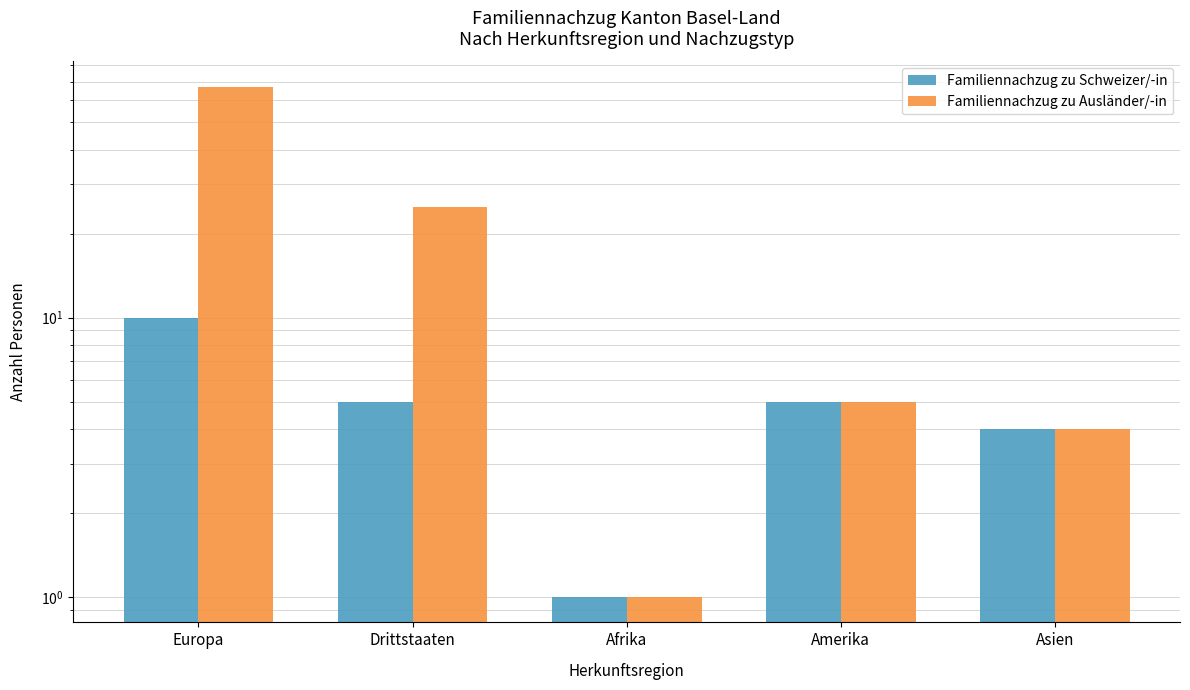

What is the label of the 3rd bar from the right?

Afrika